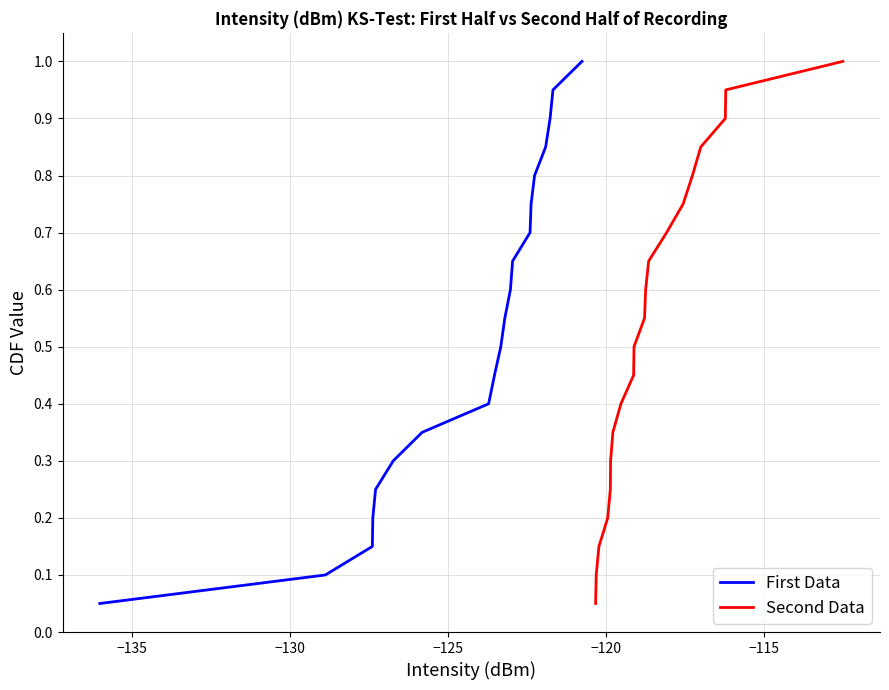

Is the value of Second Data at 13 greater than the value of First Data at −110?

Yes